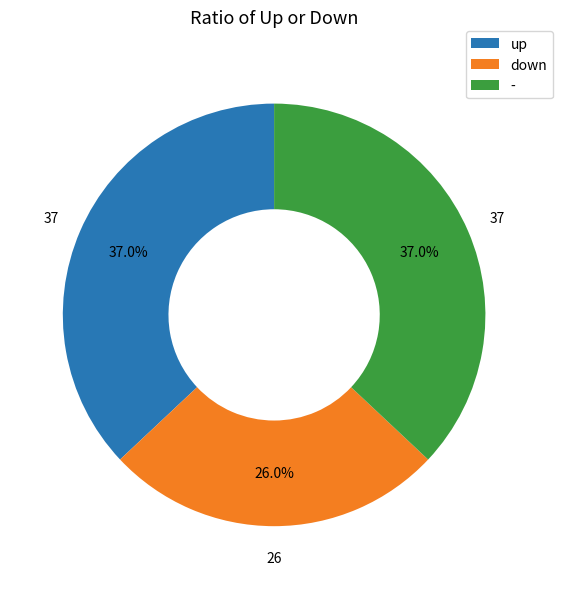

What portion of the pie excludes down?

74.0%